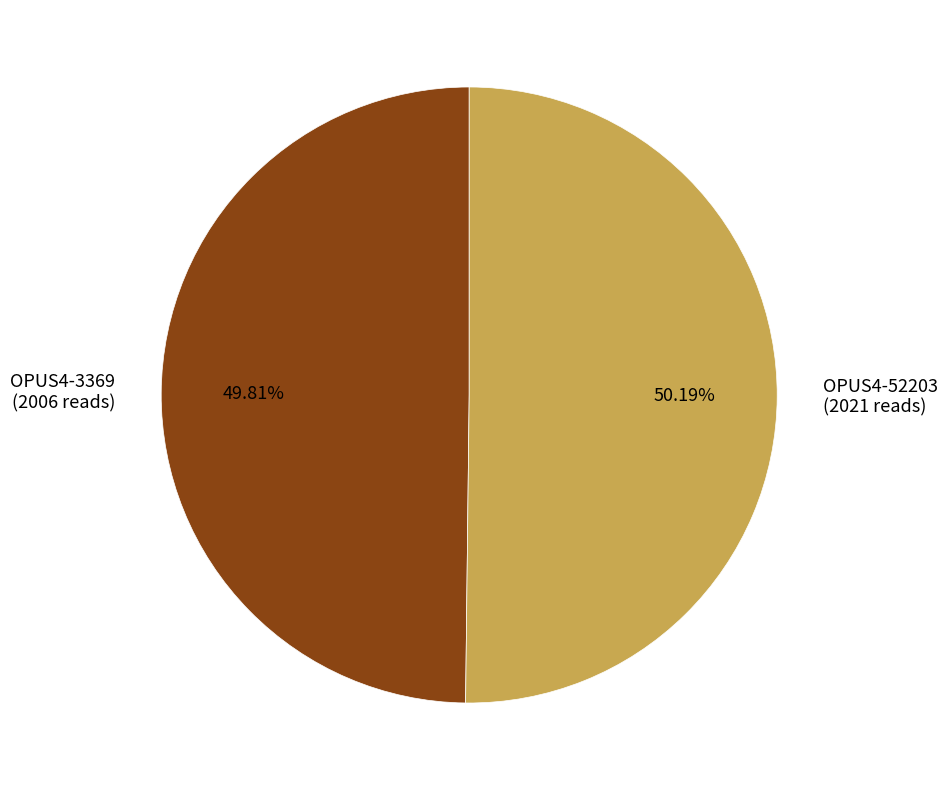

What percentage is the OPUS4-52203 slice, to the nearest percent?

50%